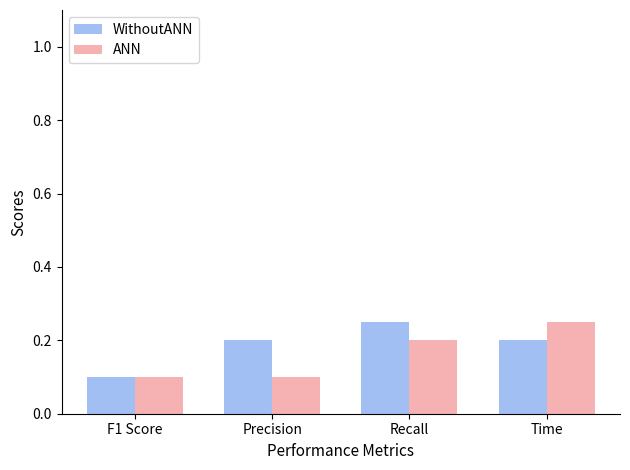

Count the WithoutANN values in the range 0 to 1.

4